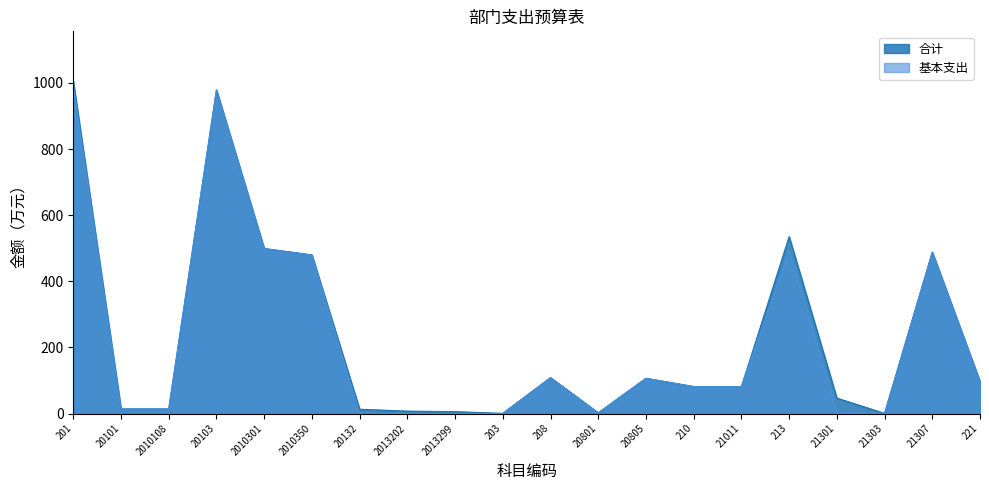

True or false: 基本支出 and 合计 intersect in this chart.

False